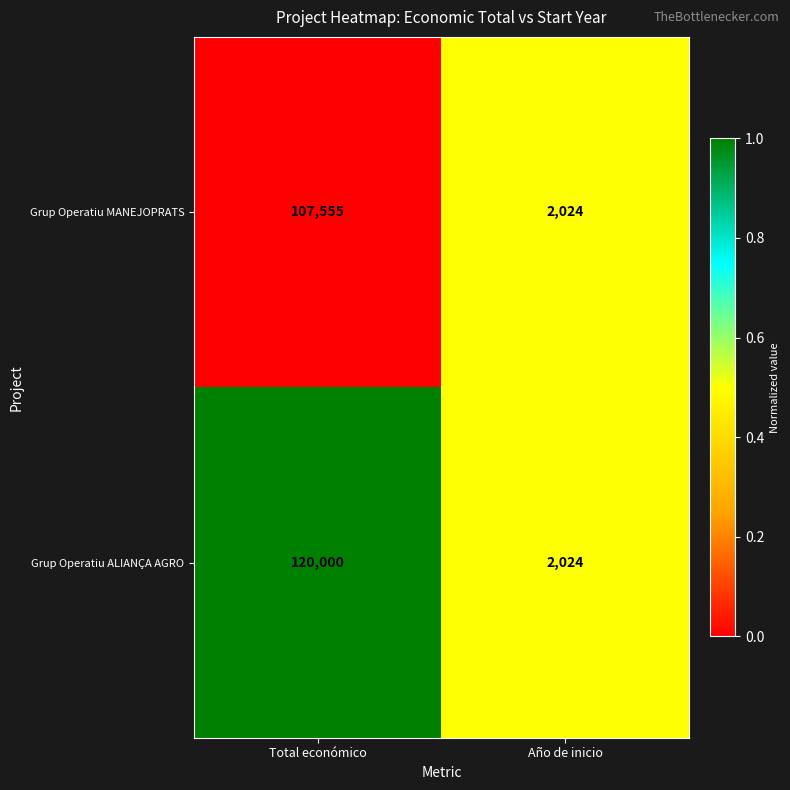

At Total económico, list the series in order from smallest to largest.

Grup Operatiu MANEJOPRATS, Grup Operatiu ALIANÇA AGRO